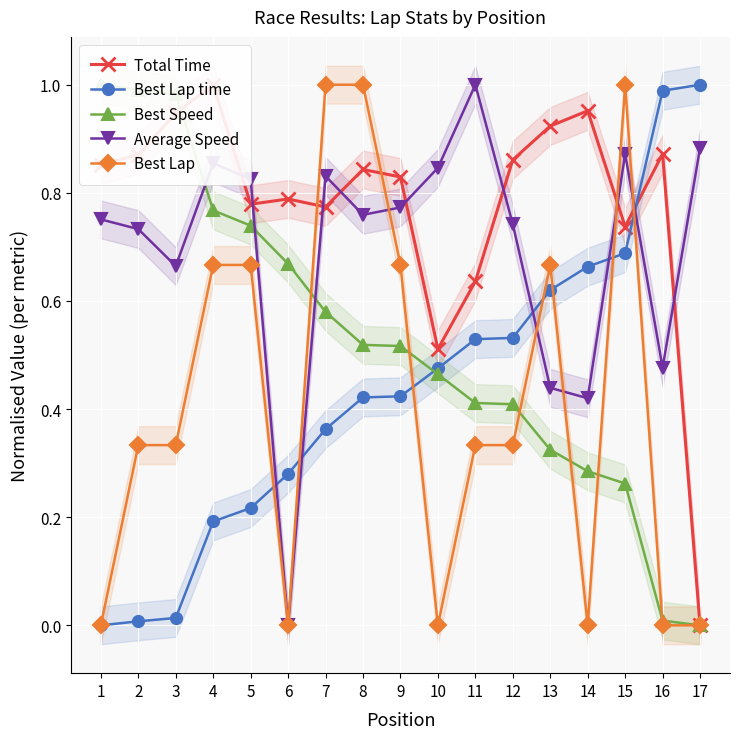

What is the difference between the maximum and minimum values in the Best Lap time series?

1.0